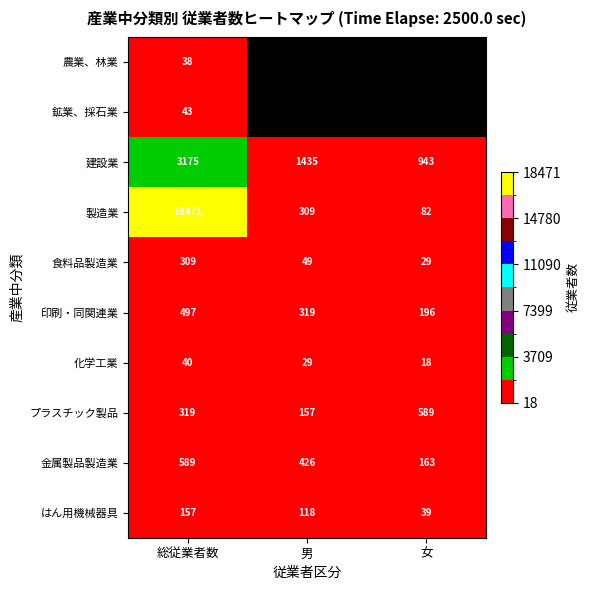

The はん用機械器具 series shows 118 at 男. True or false?

True